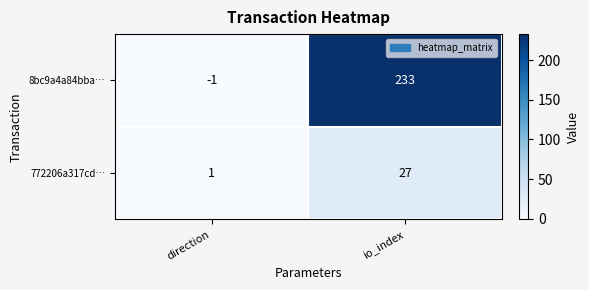

Count the number of data series in this chart.

2